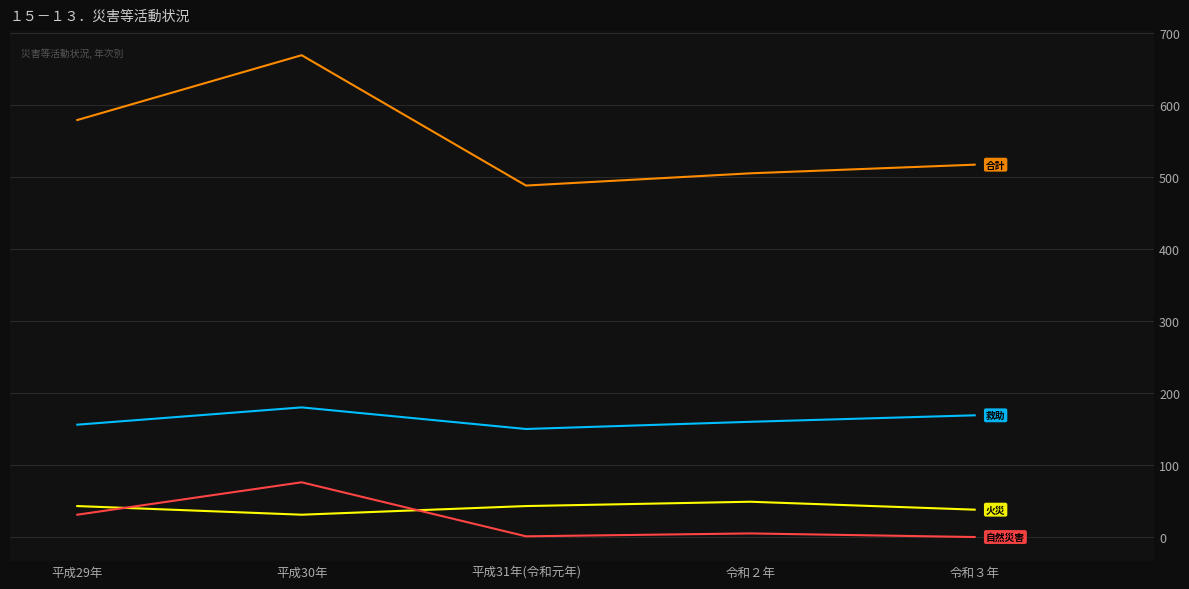

At which category is the sum across all series the highest?

平成30年